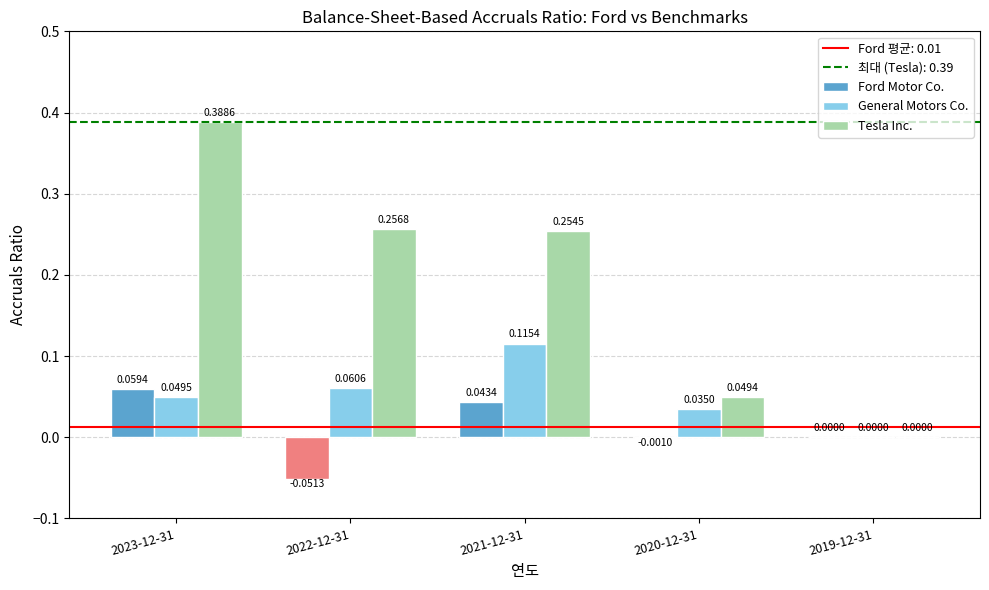

What is the sum of the Tesla Inc. values at 2021-12-31 and 2023-12-31?

0.6